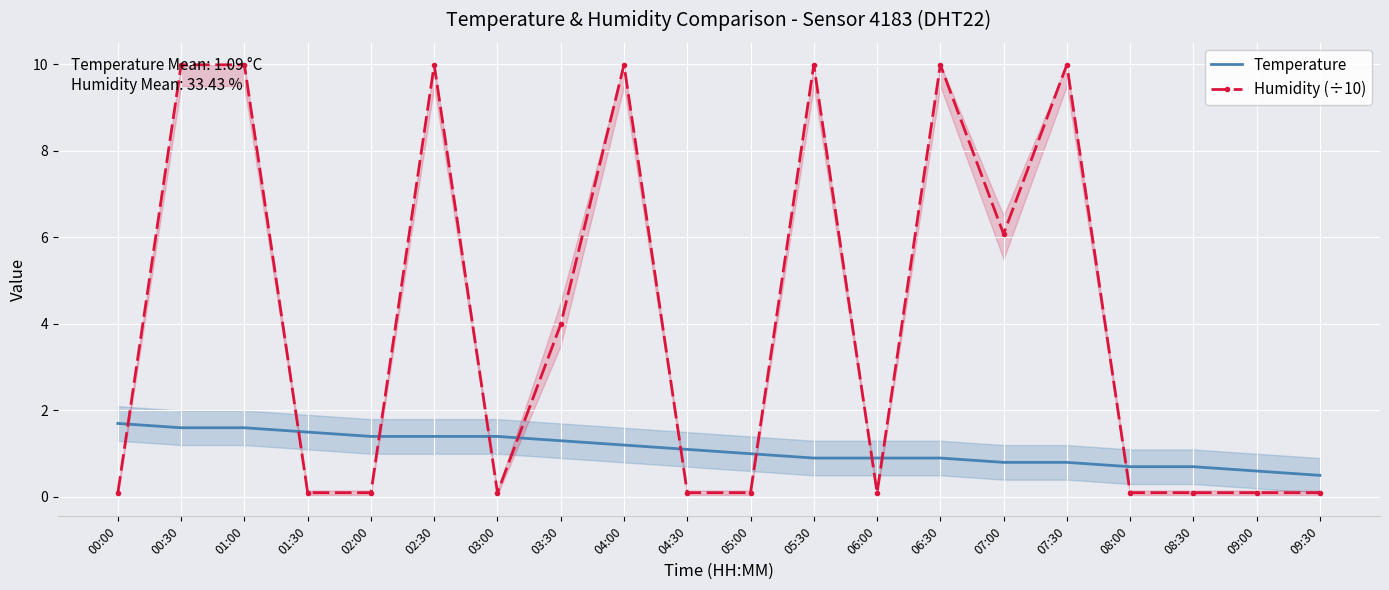

True or false: Temperature and Humidity (÷10) intersect in this chart.

True